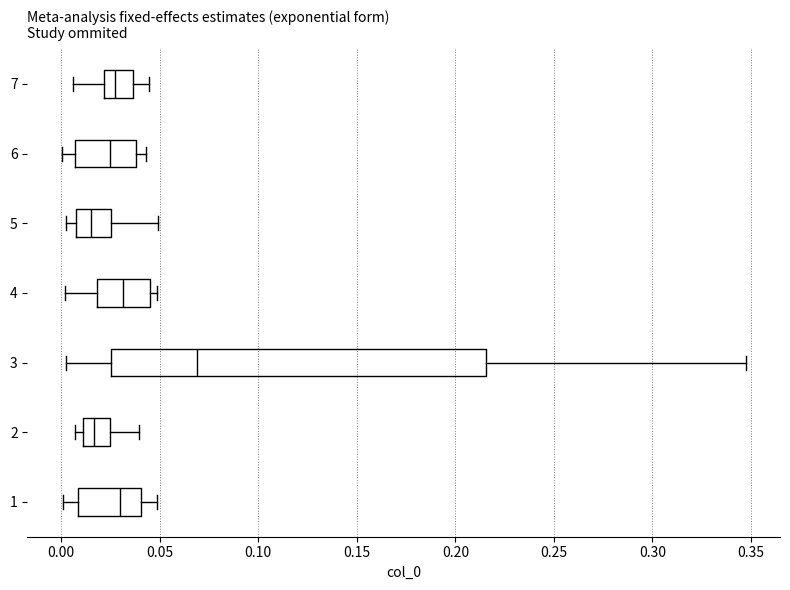

Reading bottom to top, read every box against the x-axis: the position of its median line, the range the box covers, and the ends of its whiskers. The values are not printed on the chart, so give them approximately, as read against the axis.

1: median 0.030, box 0.010 to 0.040, whiskers 0.000 to 0.050
2: median 0.015, box 0.010 to 0.025, whiskers 0.005 to 0.040
3: median 0.070, box 0.025 to 0.215, whiskers 0.000 to 0.345
4: median 0.030, box 0.020 to 0.045, whiskers 0.000 to 0.050
5: median 0.015, box 0.010 to 0.025, whiskers 0.000 to 0.050
6: median 0.025, box 0.005 to 0.040, whiskers 0.000 to 0.045
7: median 0.025, box 0.020 to 0.035, whiskers 0.005 to 0.045